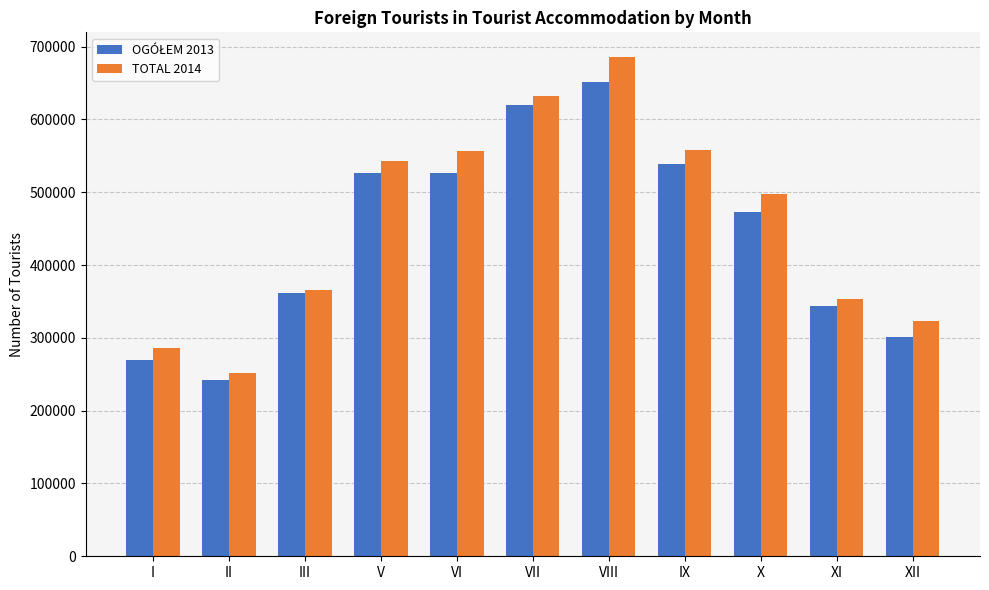

What is the label of the 11th bar from the right?

I